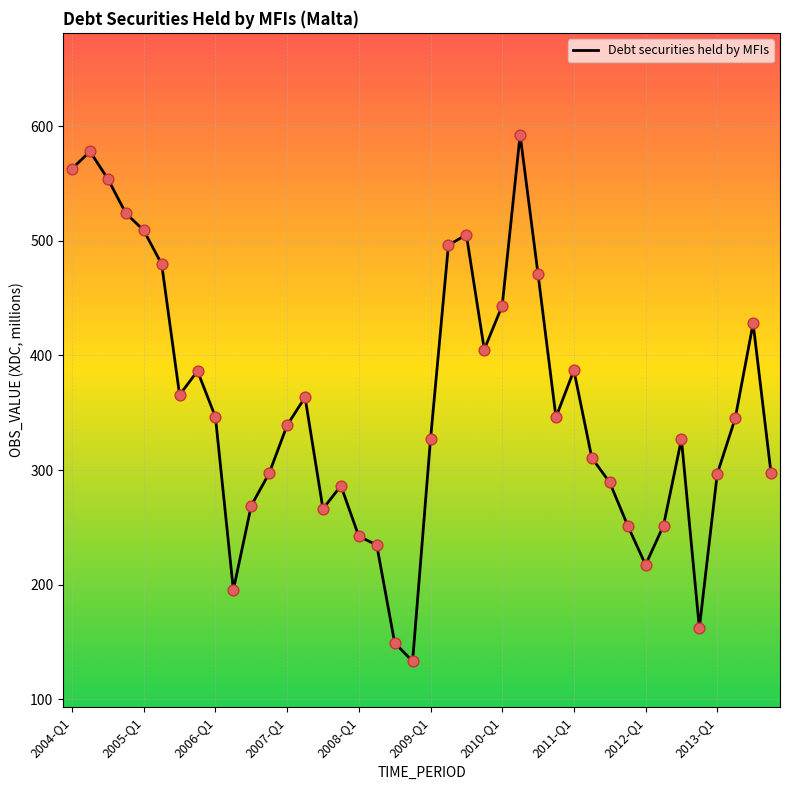

What is the greatest value displayed?

592.5